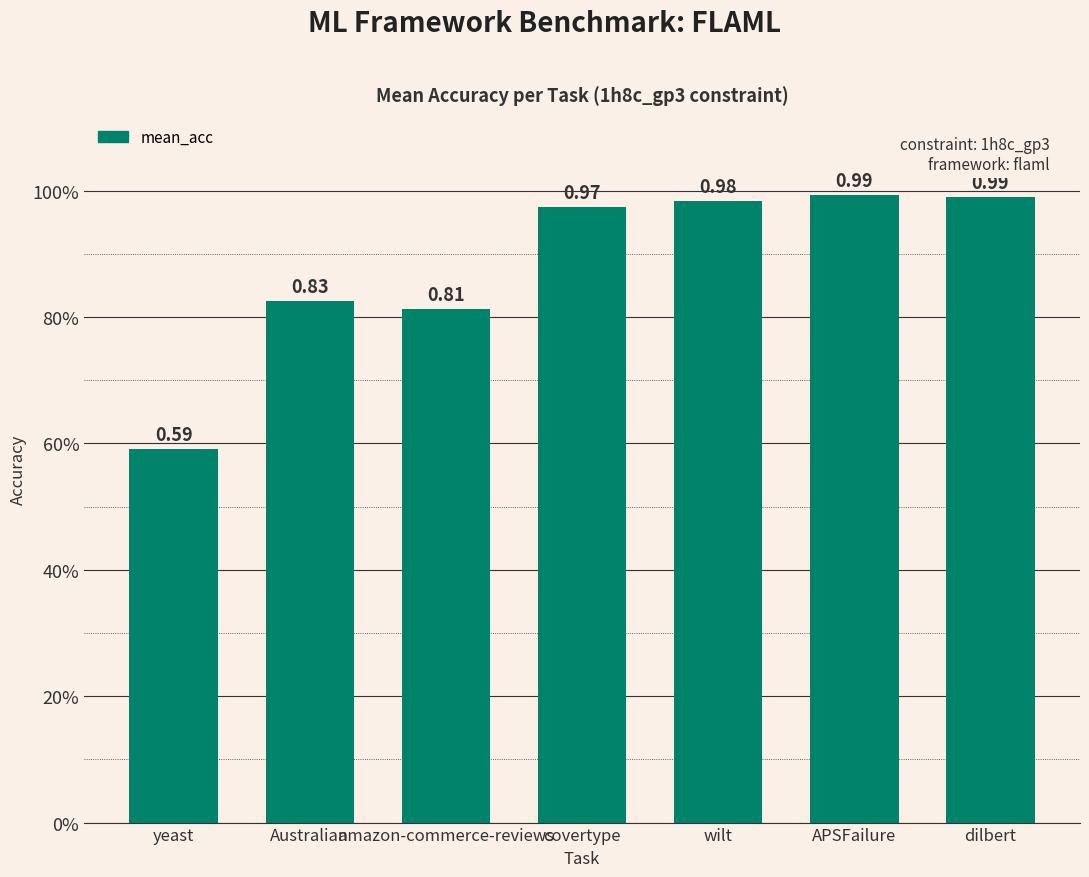

Does the chart contain any negative values?

No